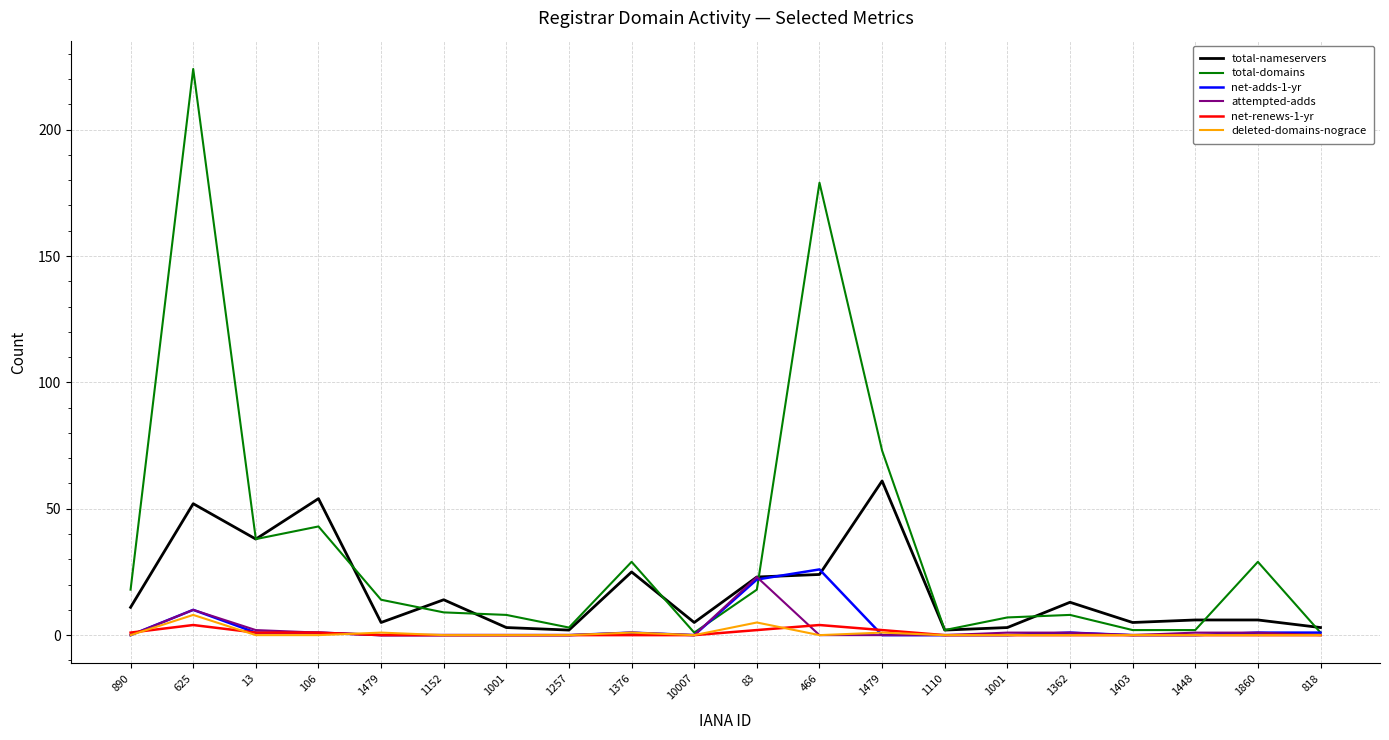

Which series changed the most between 1152 and 10007?

total-nameservers